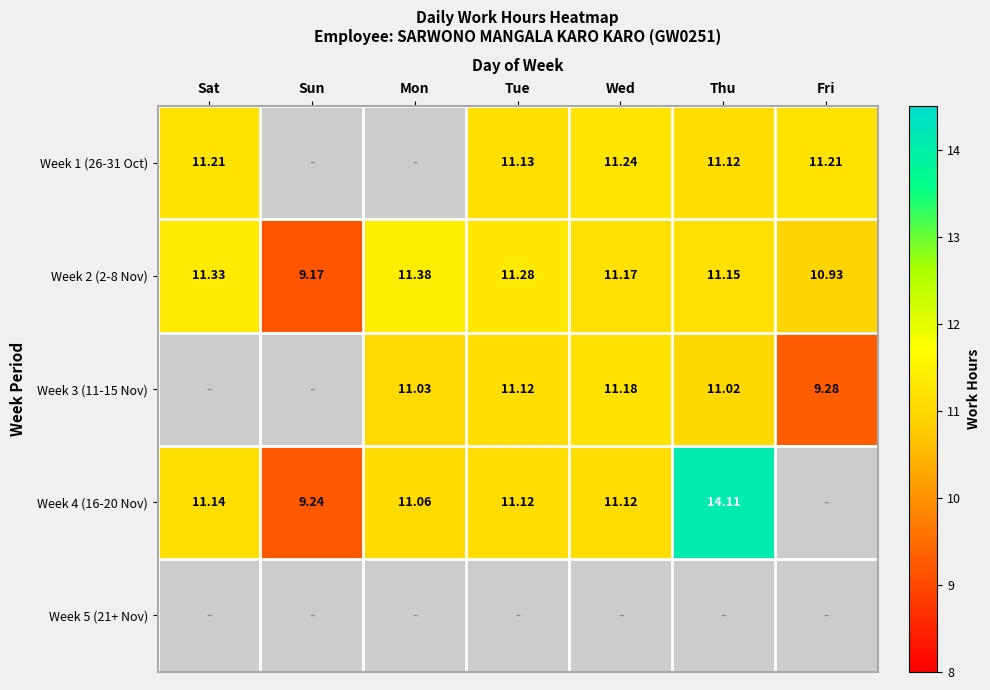

Is the value of Week 2 (2-8 Nov) at Sat greater than the value of Week 4 (16-20 Nov) at Sat?

Yes